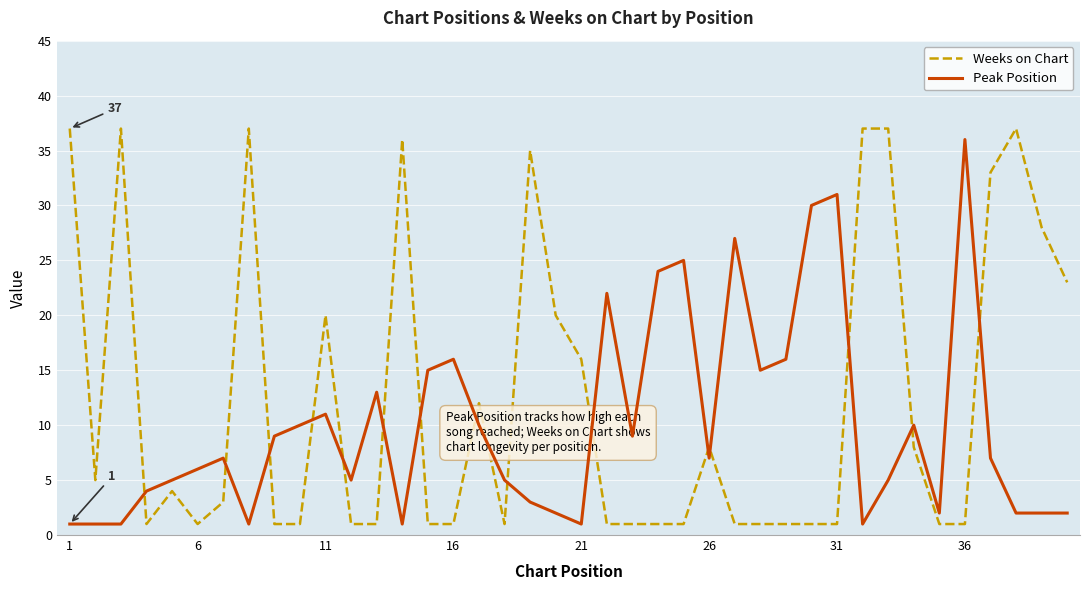

Which series has the largest total across all categories?

Weeks on Chart